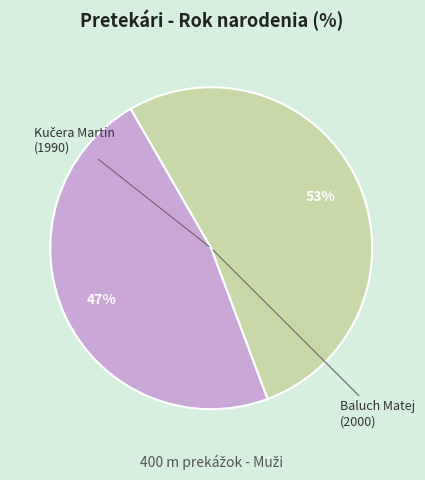

Count the number of slices in the pie.

2